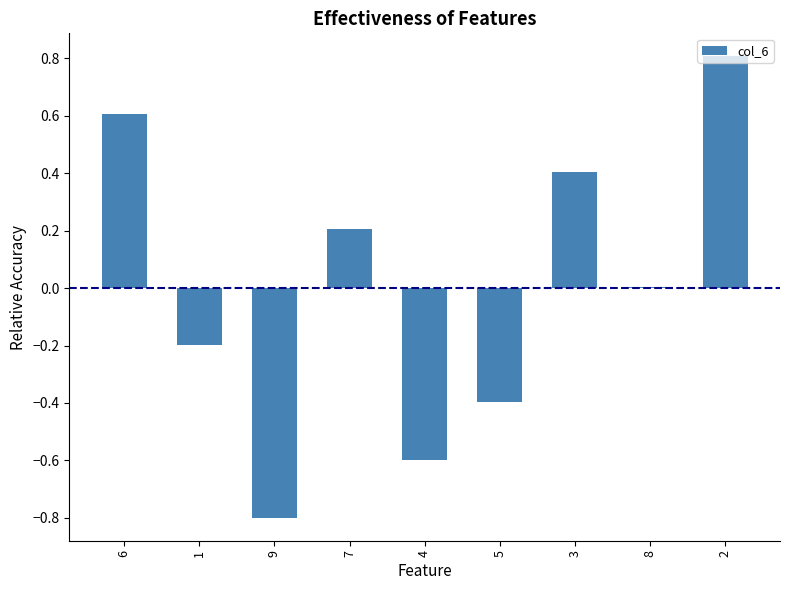

The chart shows a value of 0.2 at 6. True or false?

False